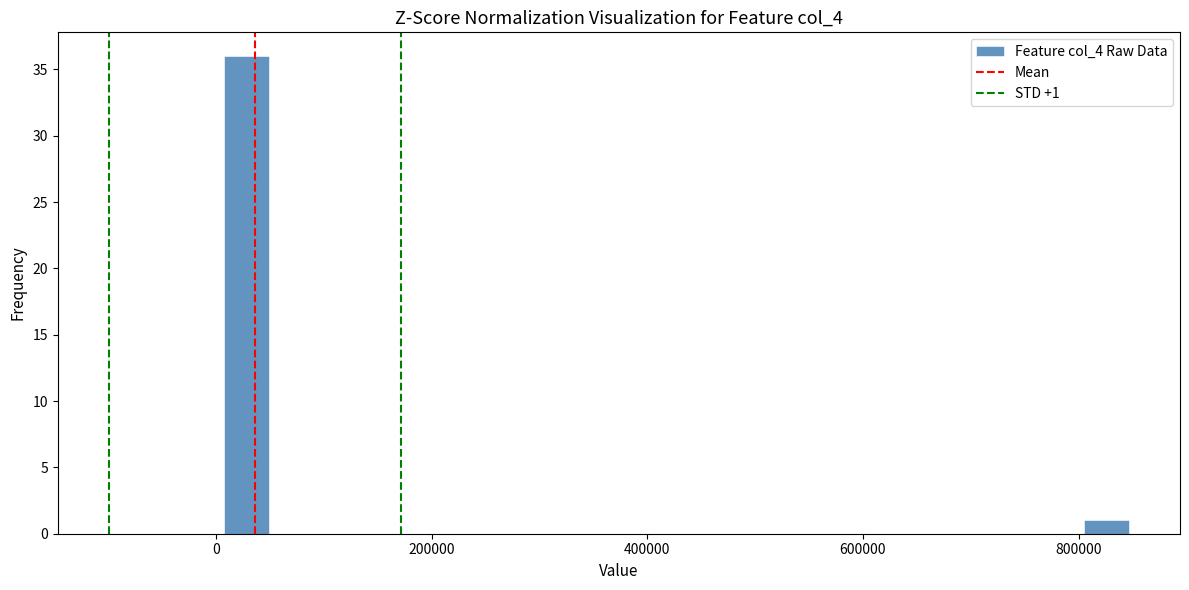

Read against the x-axis, roughly where is the centre of the tallest bar?

20000